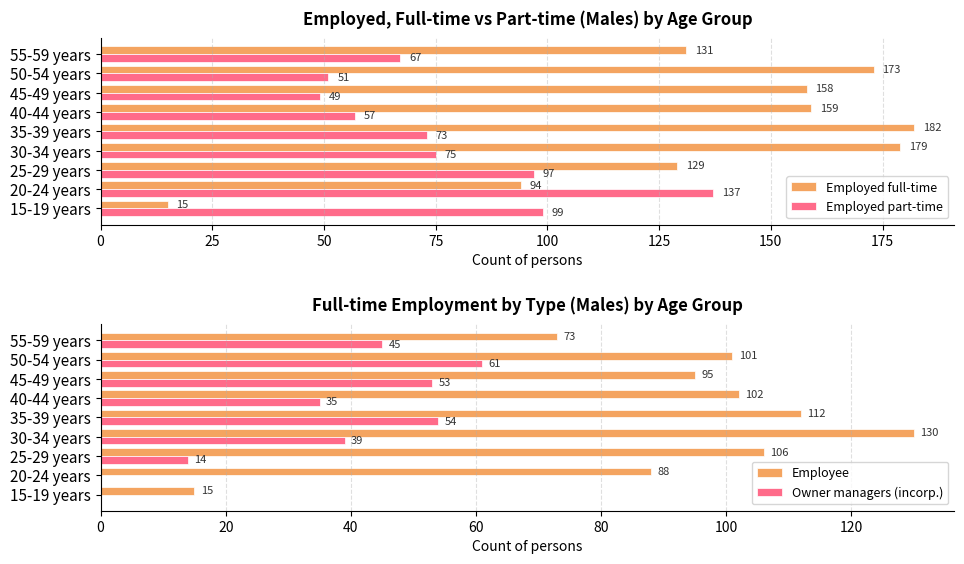

The Employed full-time series shows 181 at 55-59 years. True or false?

False